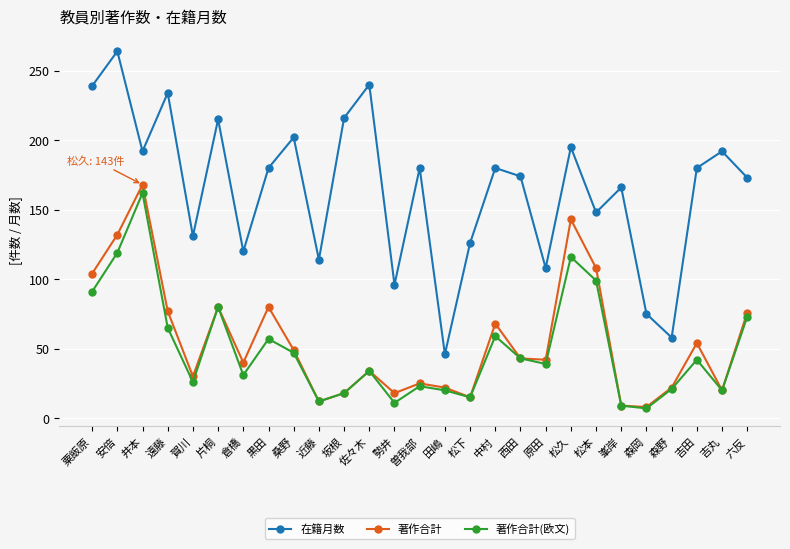

Read the 在籍月数 value at 吉田, to the nearest 10.

180